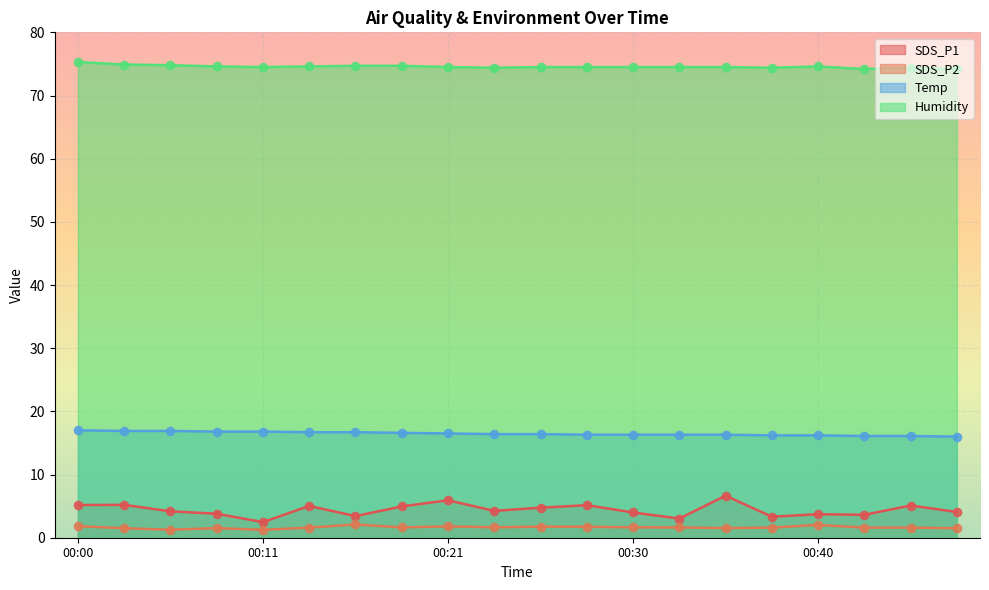

What is the total value across all series at 00:16?

96.9